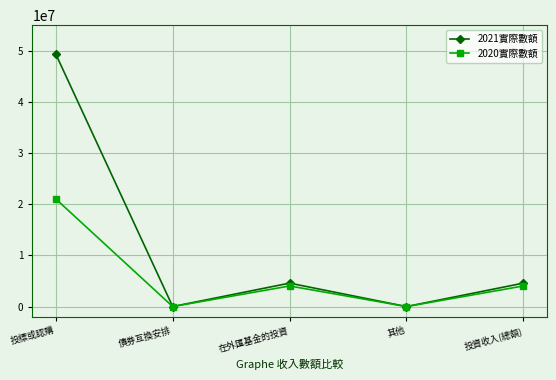

What is the maximum value shown in the chart?

49340969